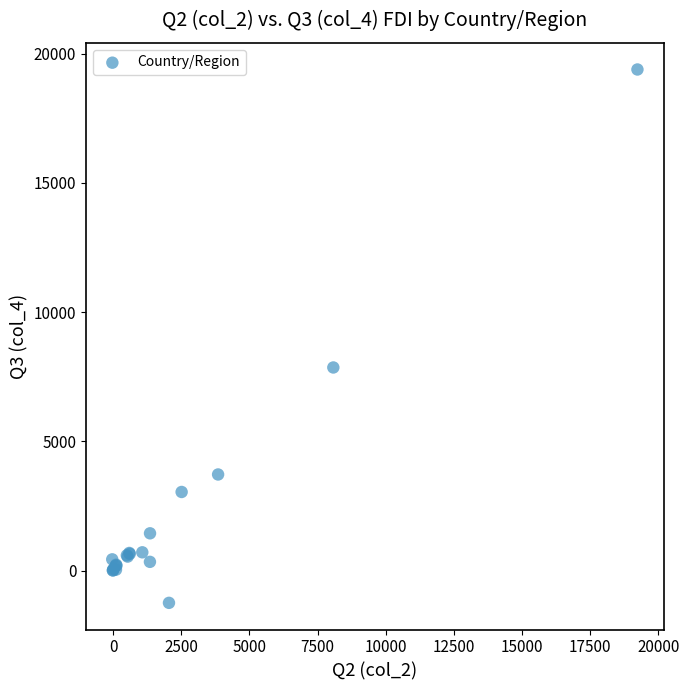

What Y value in the scatter plot is closest to 9070?

7859